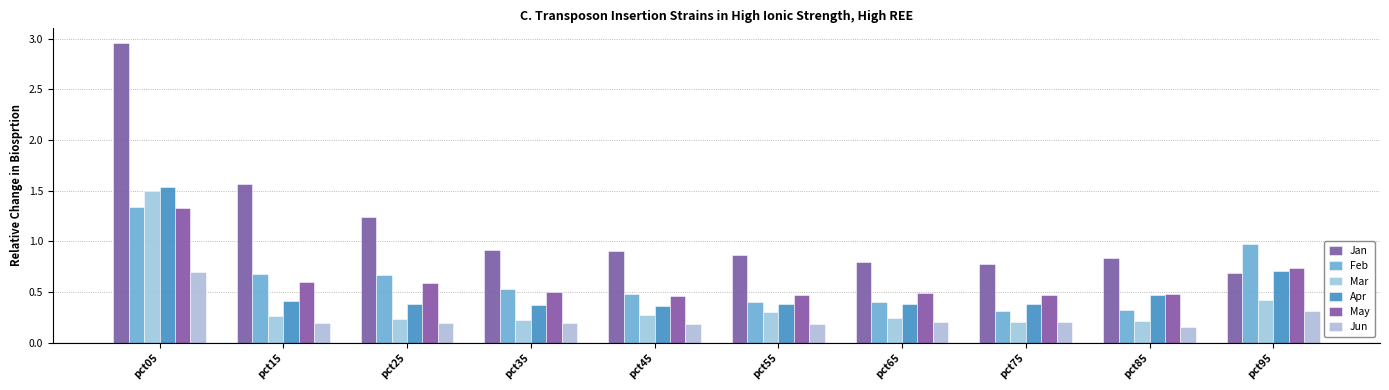

List the labels in order of Jun value, smallest first.

pct85, pct45, pct55, pct25, pct35, pct15, pct65, pct75, pct95, pct05